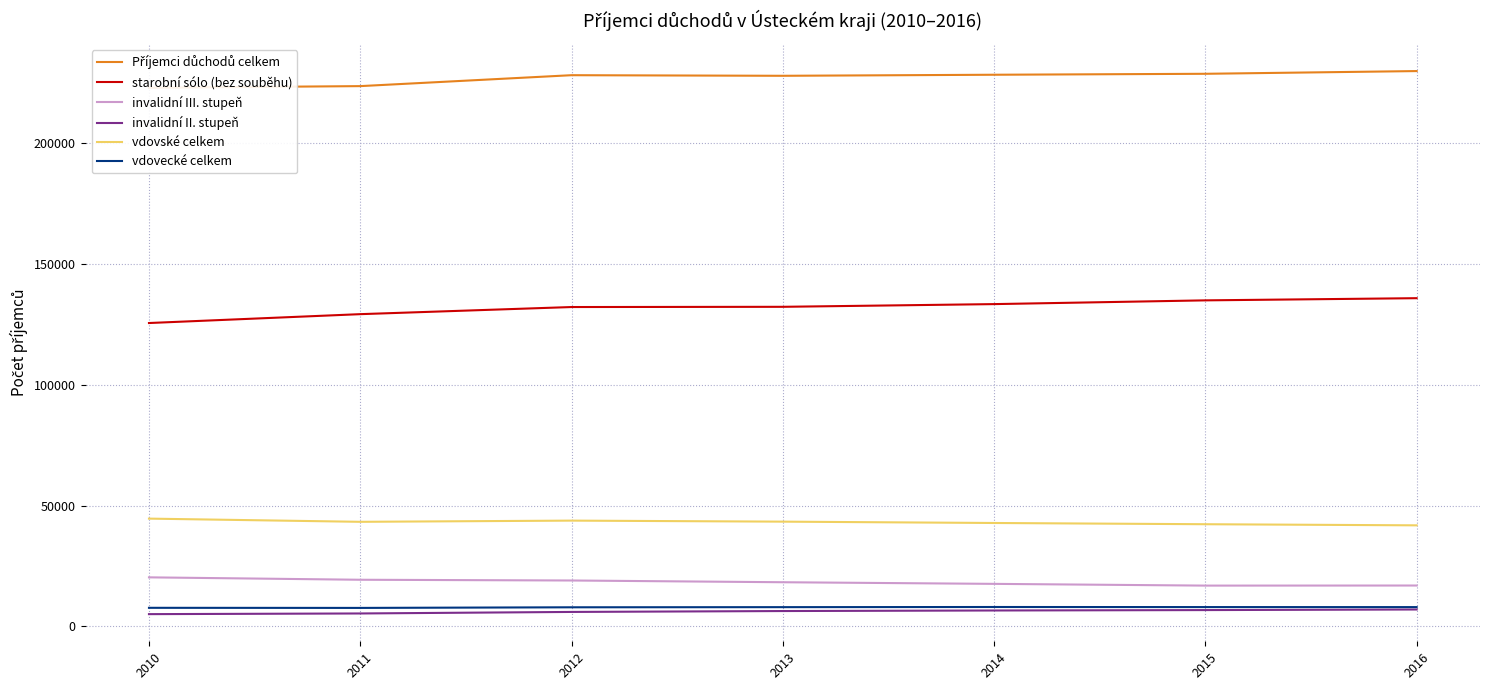

Is the value of starobní sólo (bez souběhu) at 2014 greater than the value of invalidní III. stupeň at 2015?

Yes